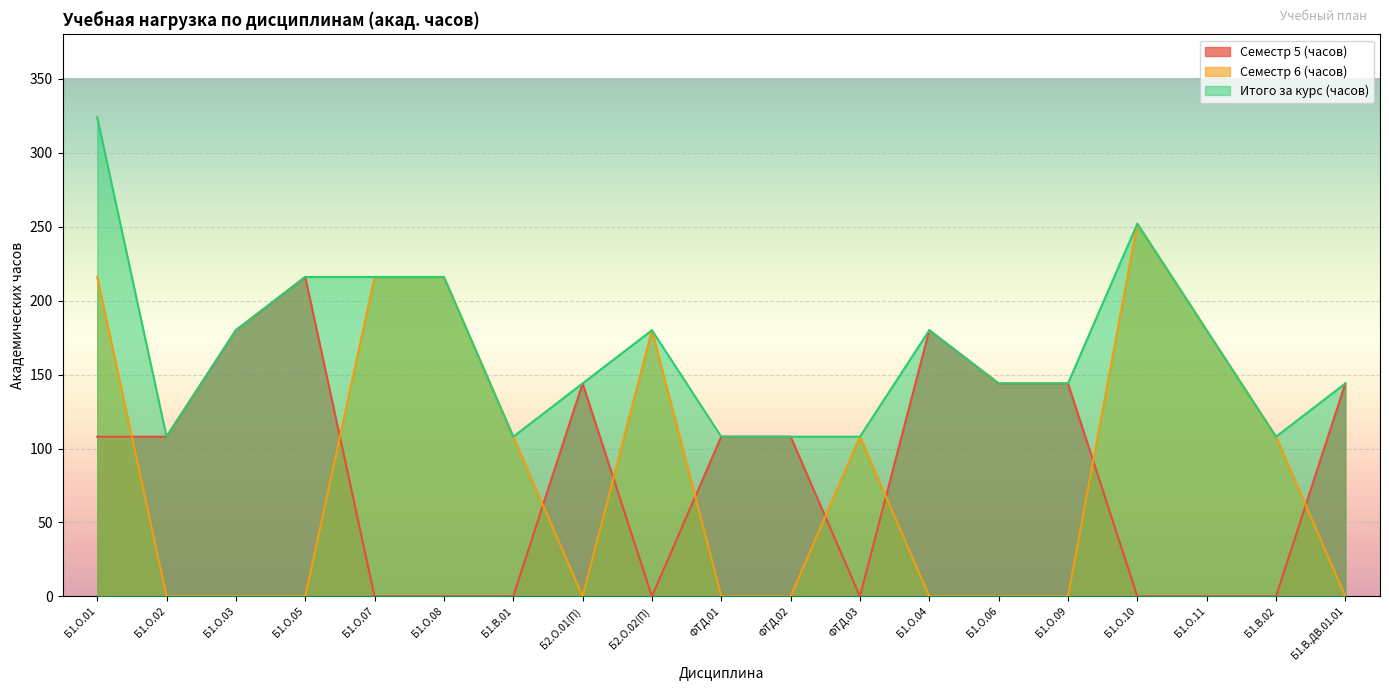

How many positive values does the Семестр 5 (часов) series have?

11